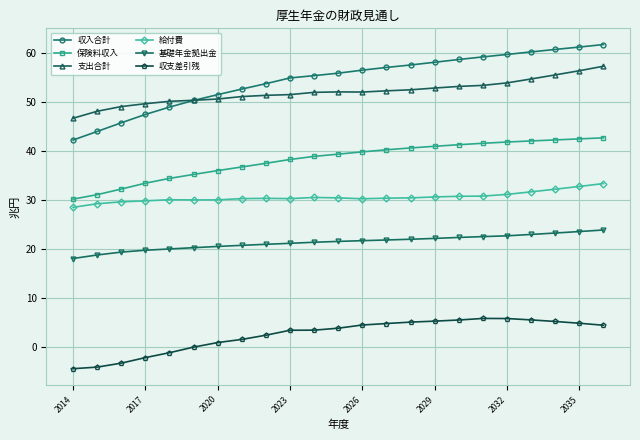

True or false: 収入合計 and 保険料収入 cross at least once.

False